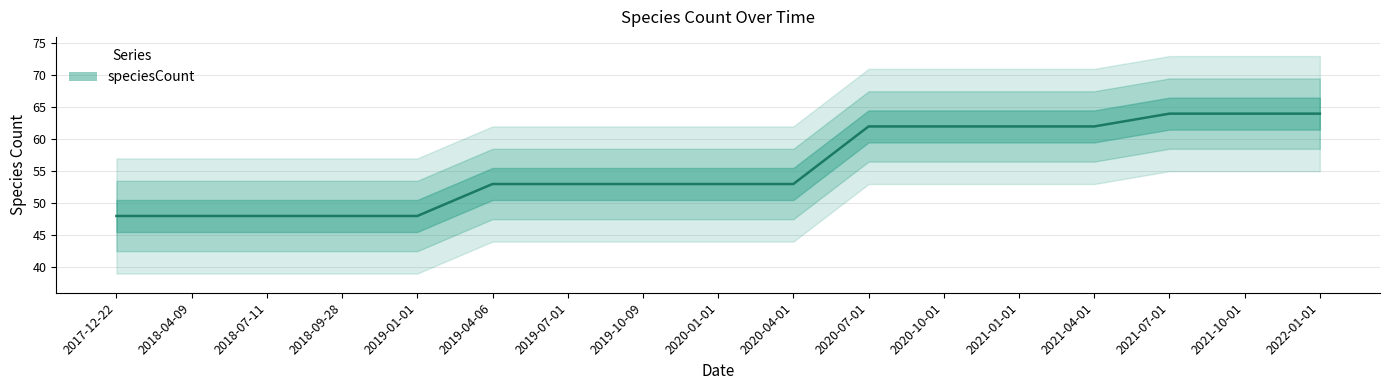

List the labels in order of value, smallest first.

2017-12-22, 2018-04-09, 2018-07-11, 2018-09-28, 2019-01-01, 2019-04-06, 2019-07-01, 2019-10-09, 2020-01-01, 2020-04-01, 2020-07-01, 2020-10-01, 2021-01-01, 2021-04-01, 2021-07-01, 2021-10-01, 2022-01-01